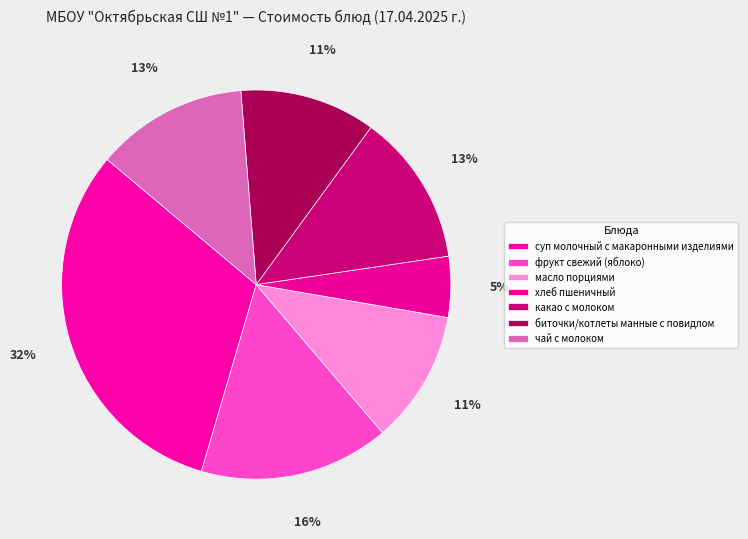

How many segments does this pie chart have?

7